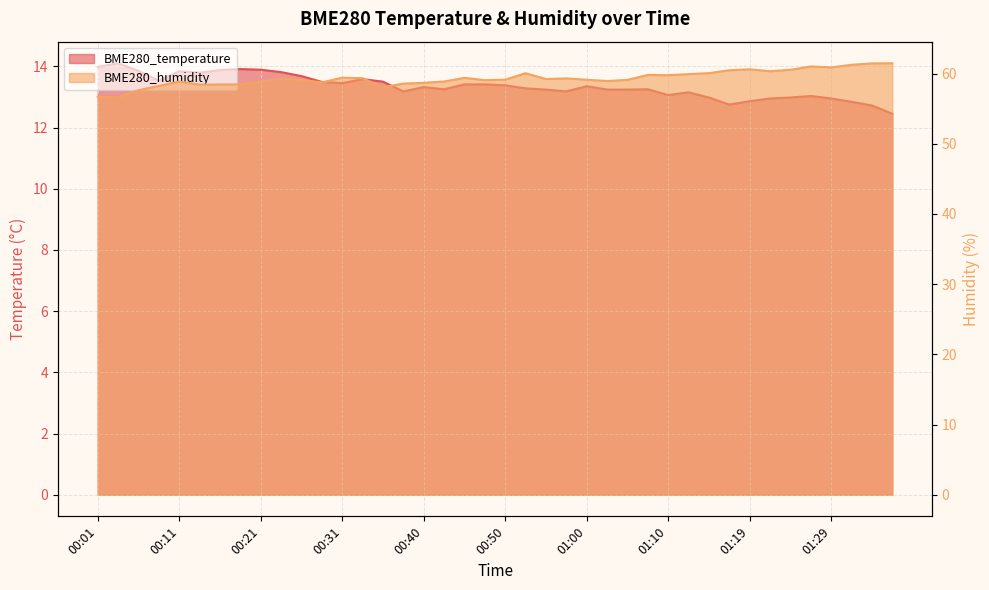

What is the label of the 40th point from the left?

01:37